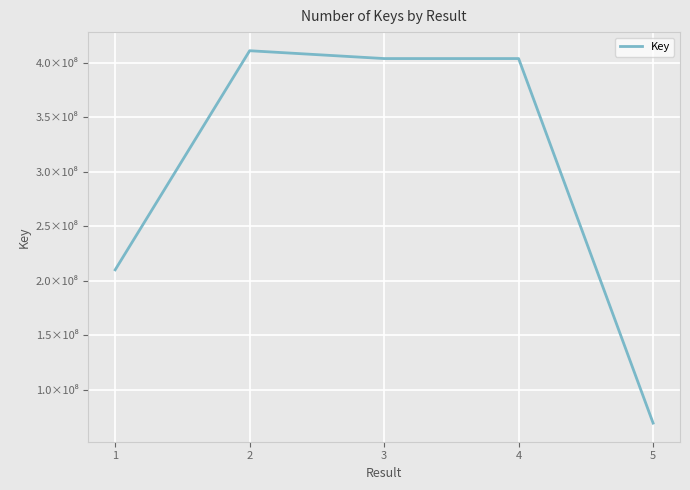

Does the chart have visible grid lines?

Yes